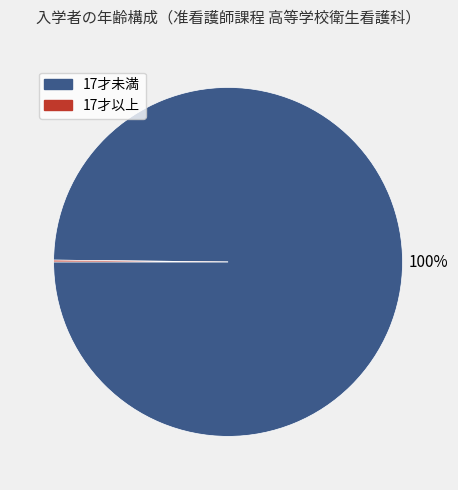

To the nearest percent, what is the average slice percentage?

50%